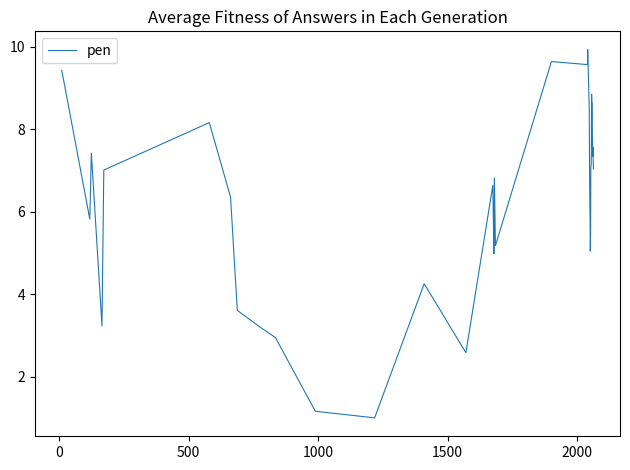

What is the smallest value displayed?

1.0